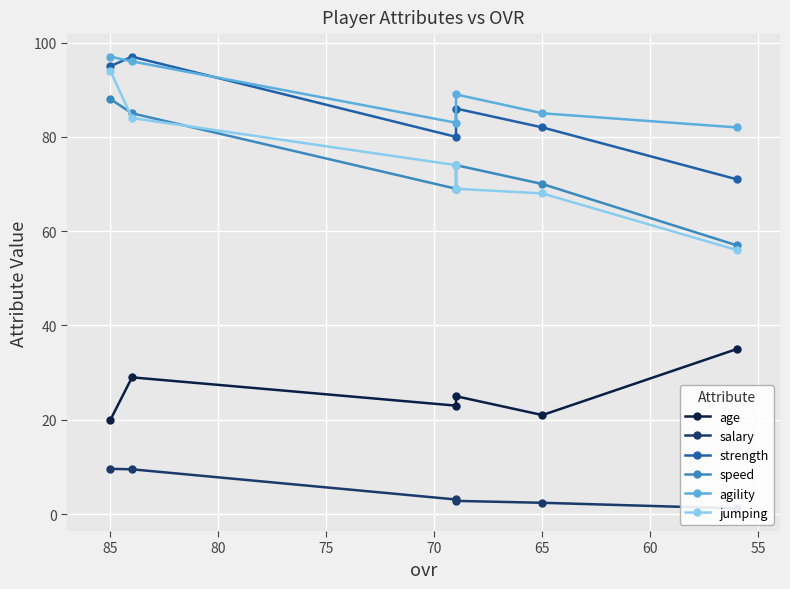

The jumping series shows 118.3 at 60. True or false?

False